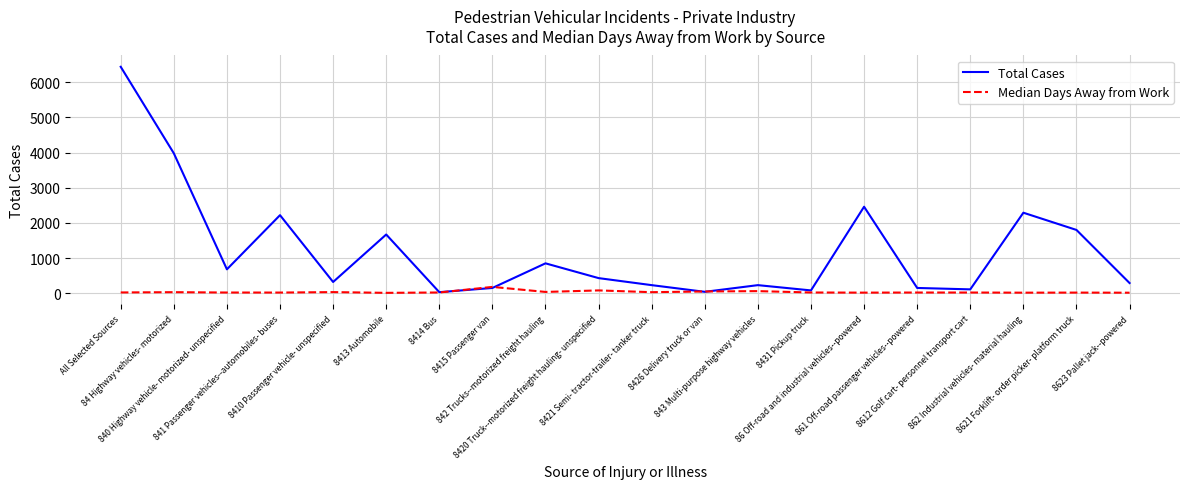

At which label does Total Cases first exceed 430?

All Selected Sources